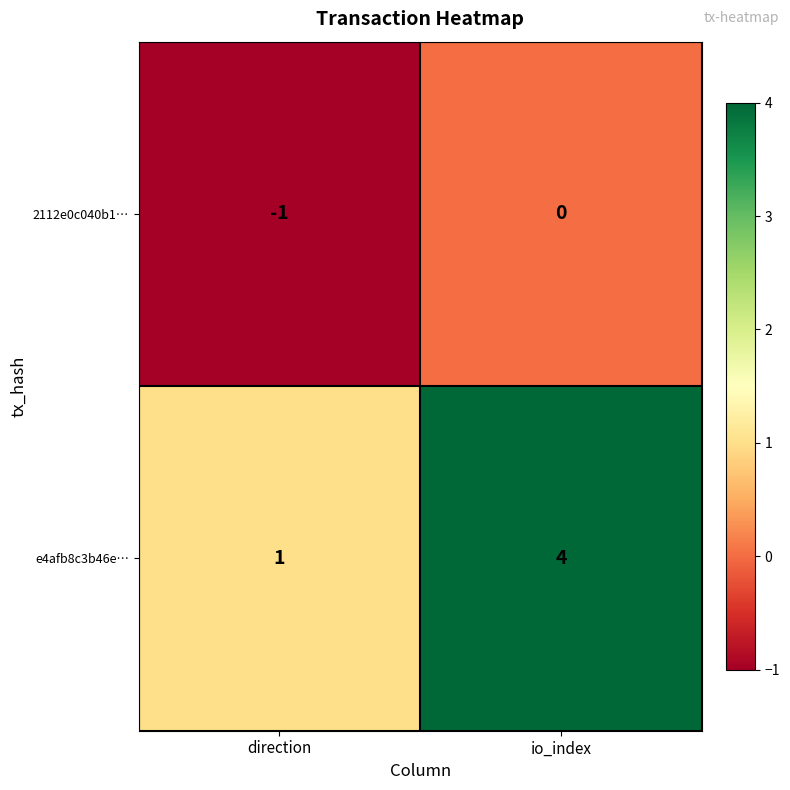

How many distinct data groups are displayed?

2